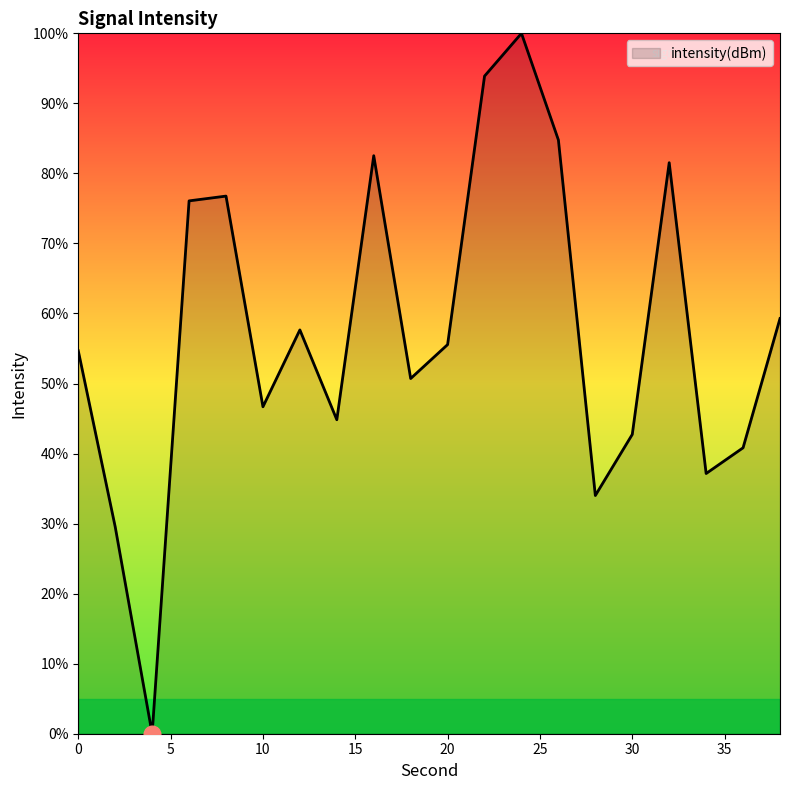

What is the greatest value displayed?

100.0